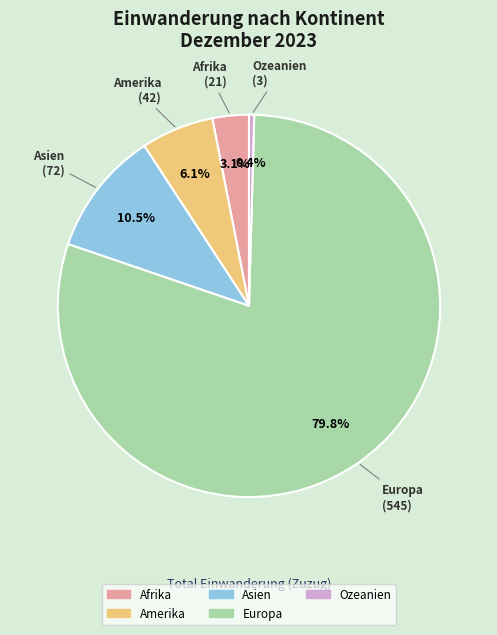

To the nearest percent, what is the average slice percentage?

20%